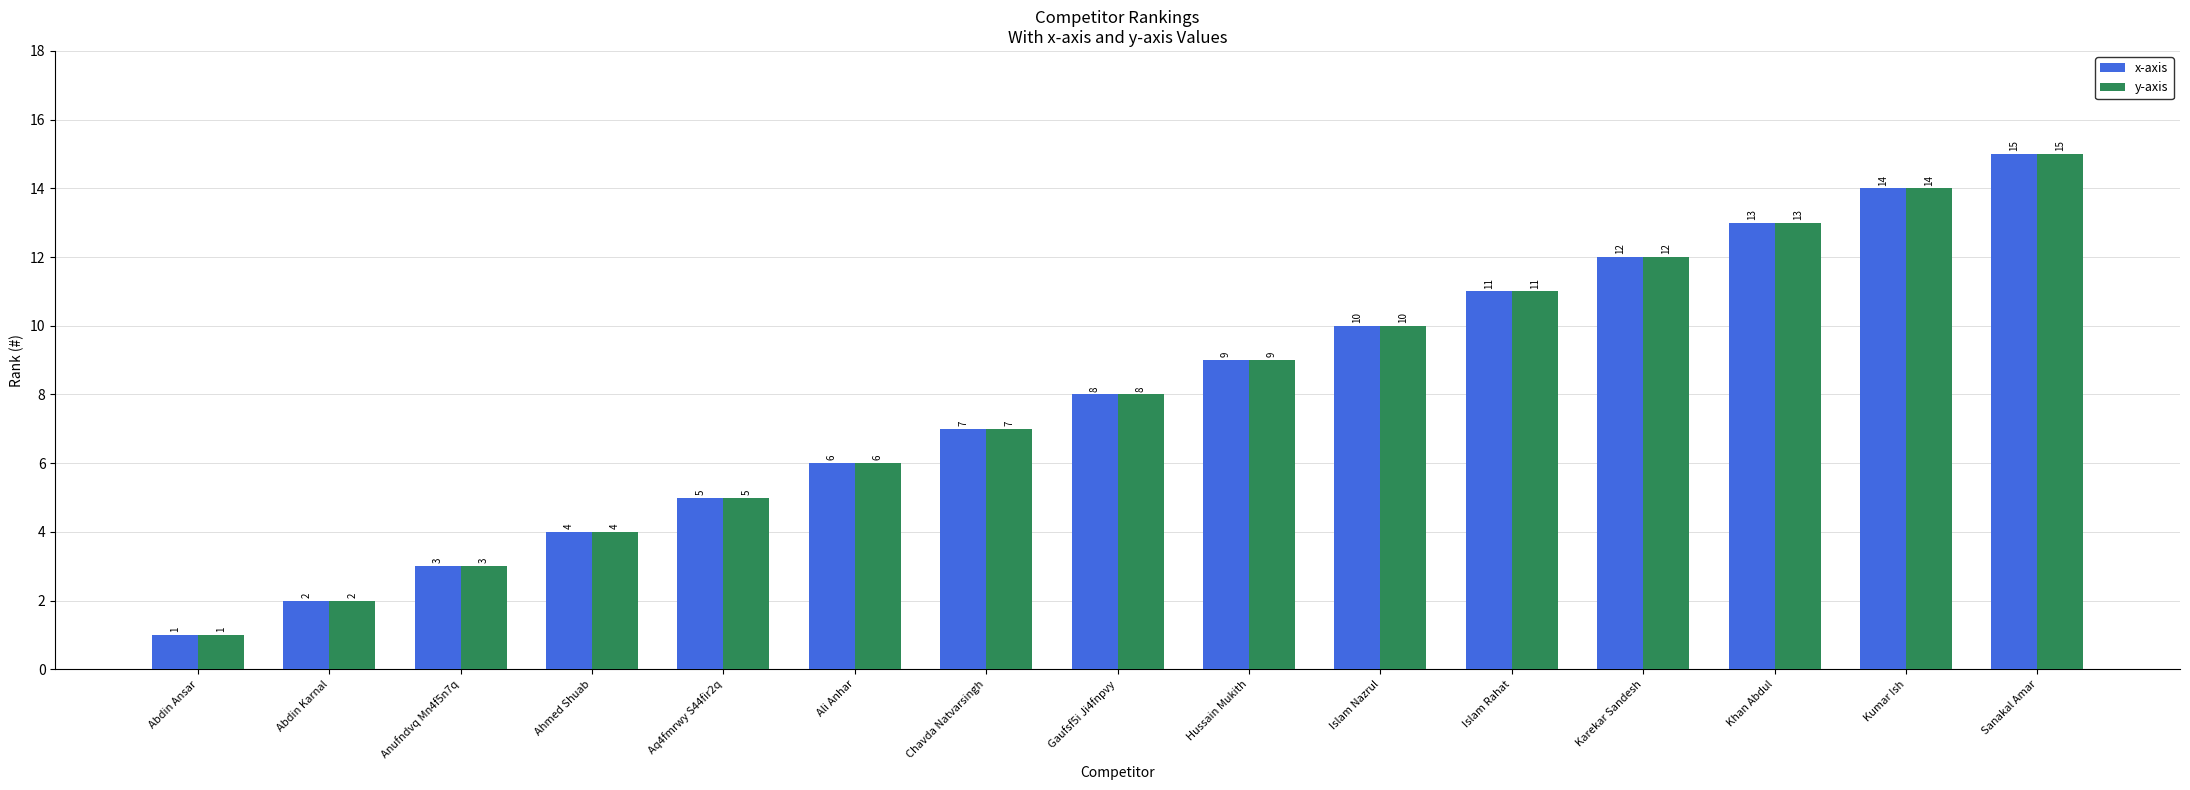

True or false: x-axis has a value of 6 at Kumar Ish.

False